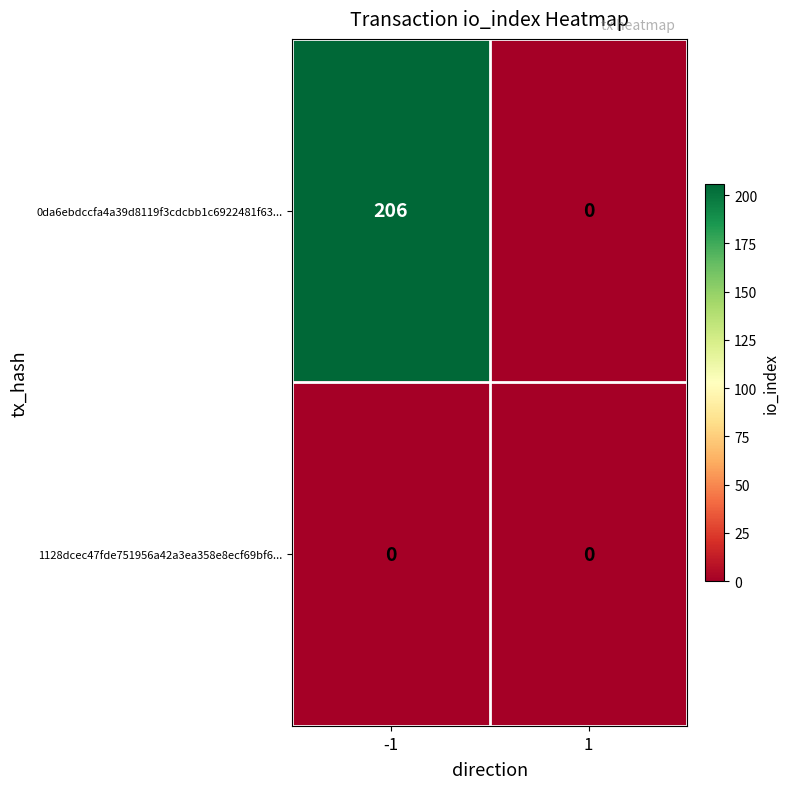

At which category is the sum across all series the highest?

-1